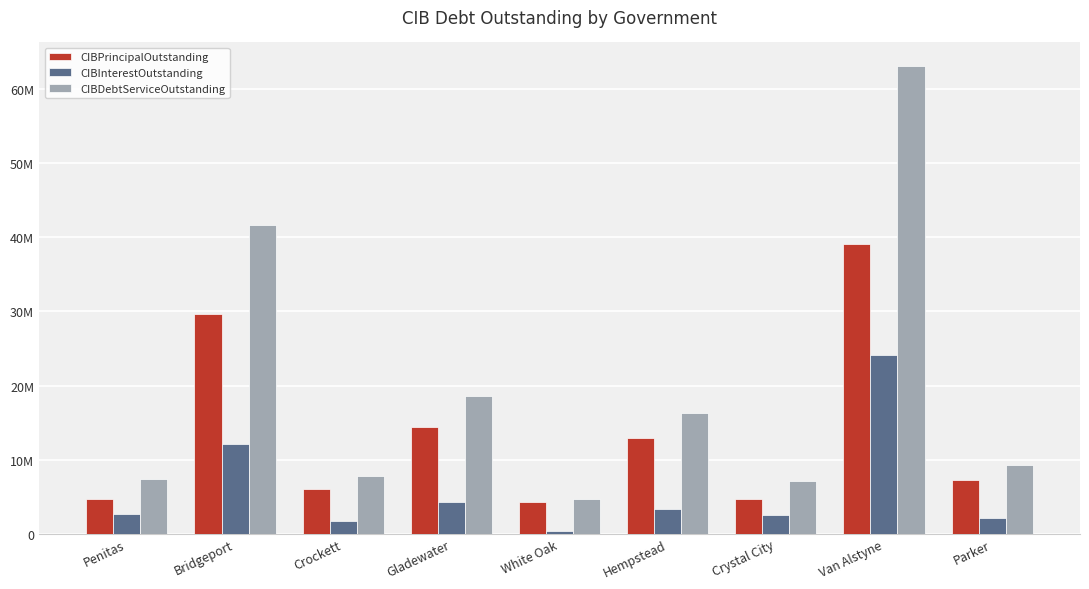

What value does the CIBInterestOutstanding series have at Crockett?

1682386.4